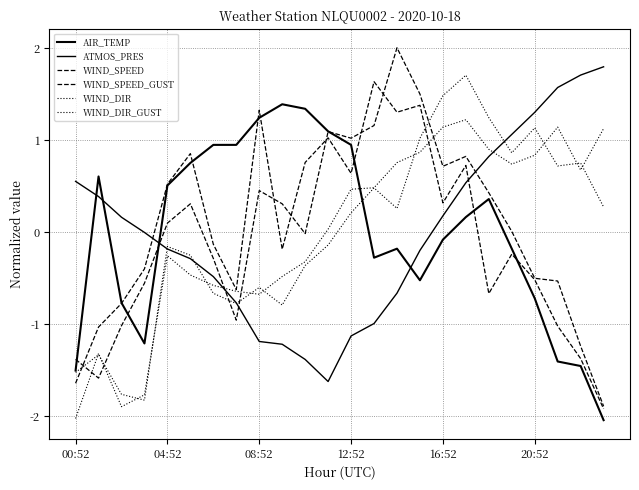

Where is the first local maximum for WIND_DIR?

04:52